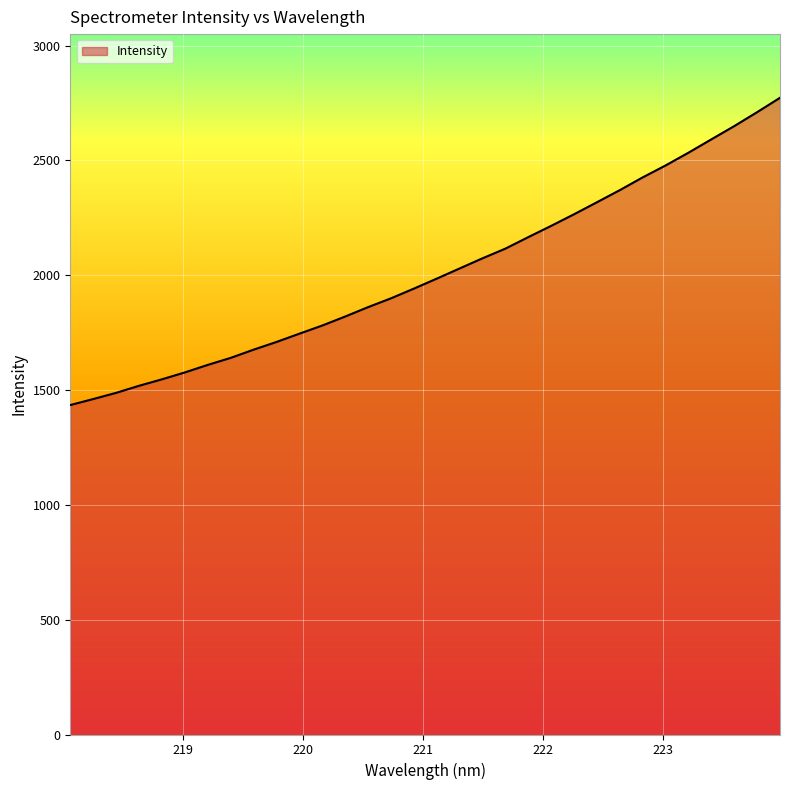

What is the smallest value displayed?

1434.7